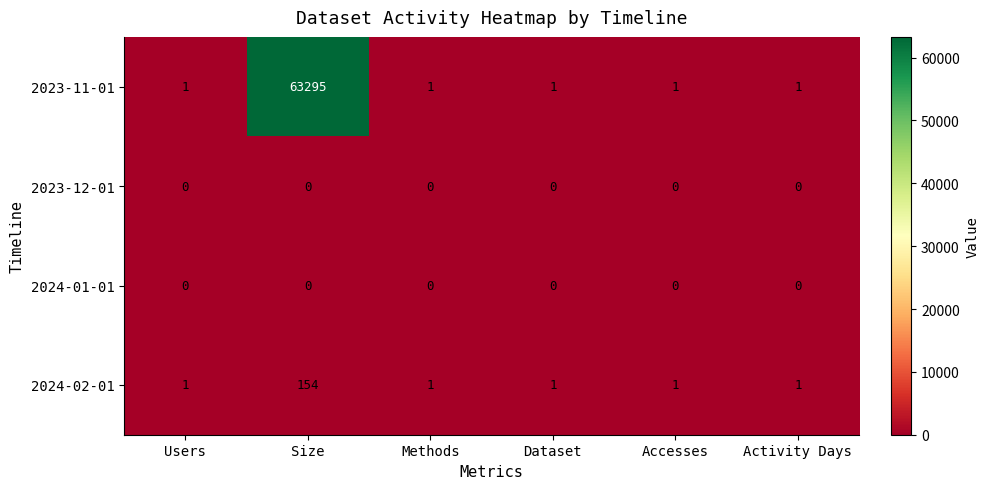

Is it true that 2023-12-01 equals 0 at Dataset?

True